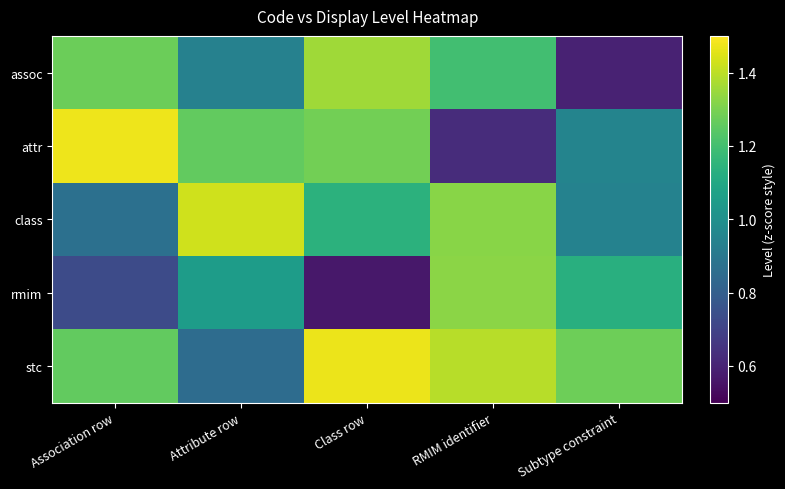

Which series has the largest total across all categories?

stc